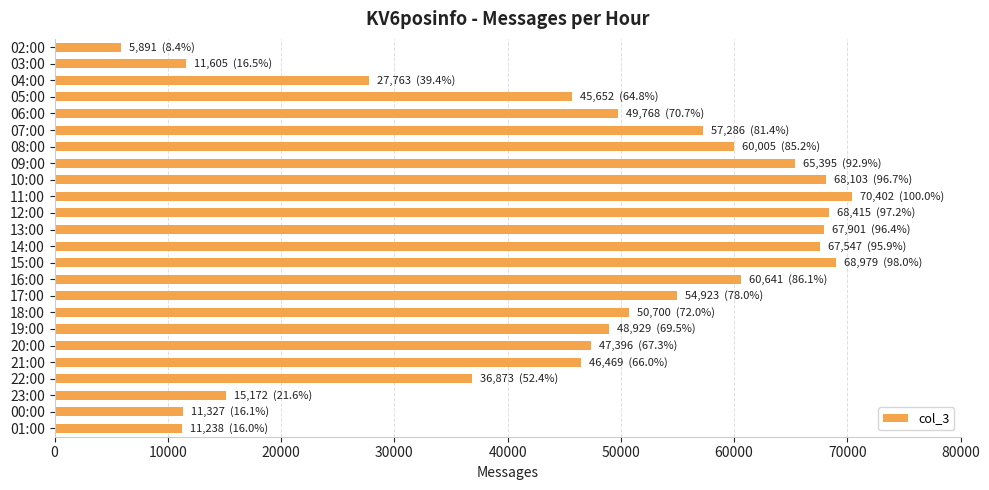

What is the smallest value displayed?

5891